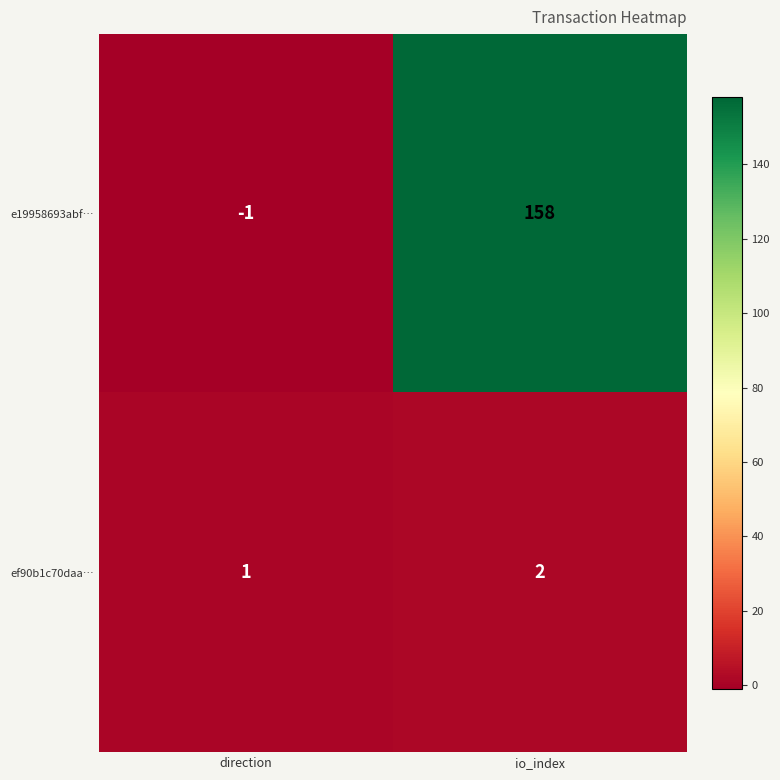

Reading right to left, list all the values displayed in this chart.

e19958693abf…: io_index=158	direction=-1
ef90b1c70daa…: io_index=2	direction=1